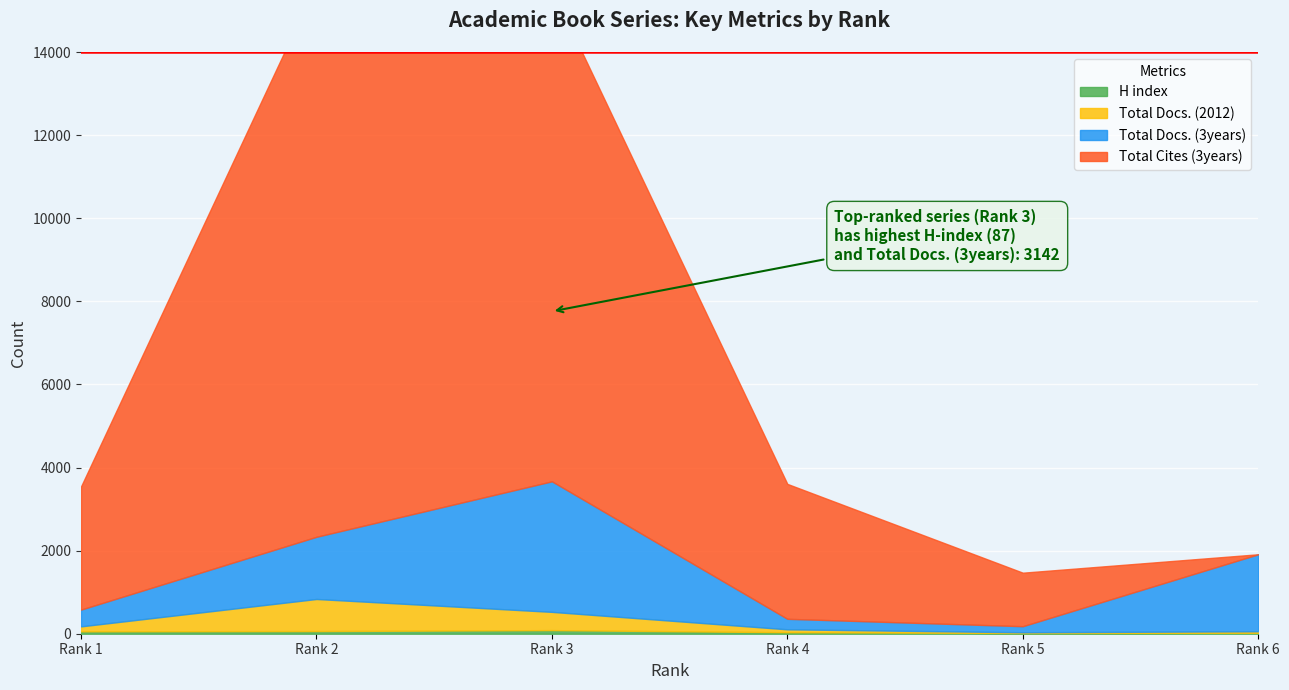

Reading left to right, extract all data points from this chart.

H index: 58	64	87	36	18	23
Total Docs. (2012): 119	772	439	70	17	36
Total Docs. (3years): 404	1497	3142	253	146	1853
Total Cites (3years): 2964	13313	11849	3247	1288	0